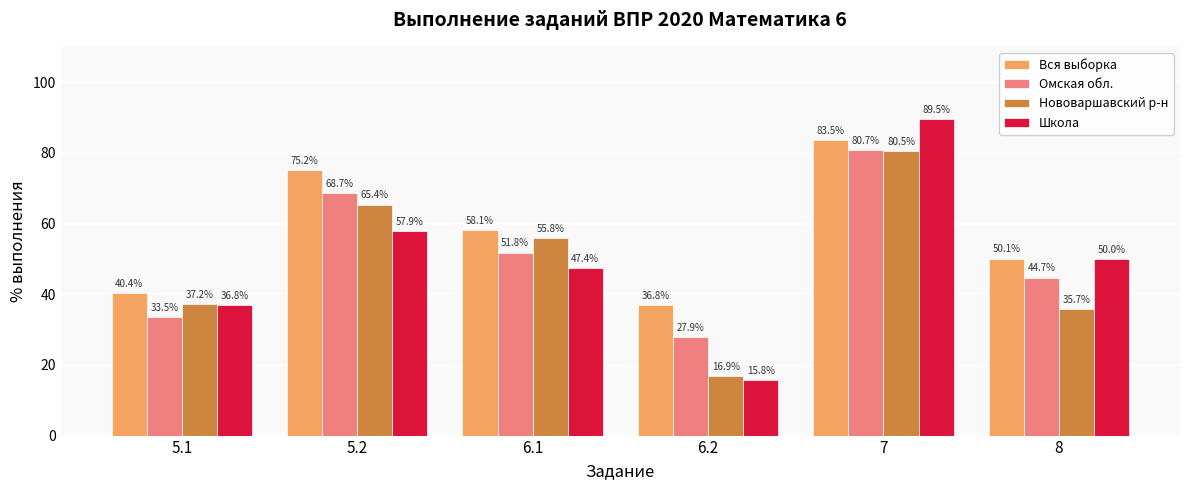

What is the value of the Вся выборка bar at the 4th from the left?

36.8